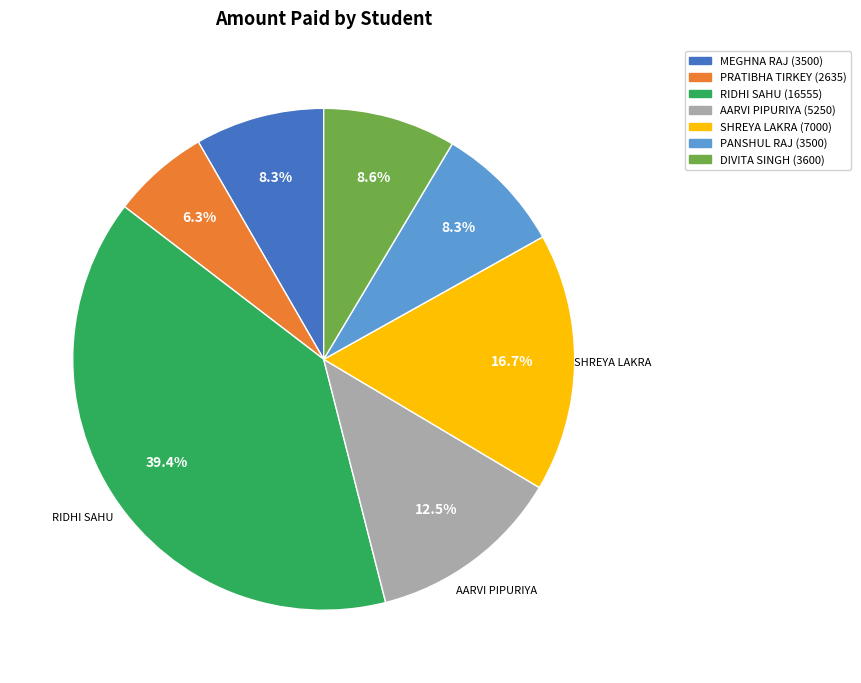

What percentage is the DIVITA SINGH slice, to the nearest percent?

9%